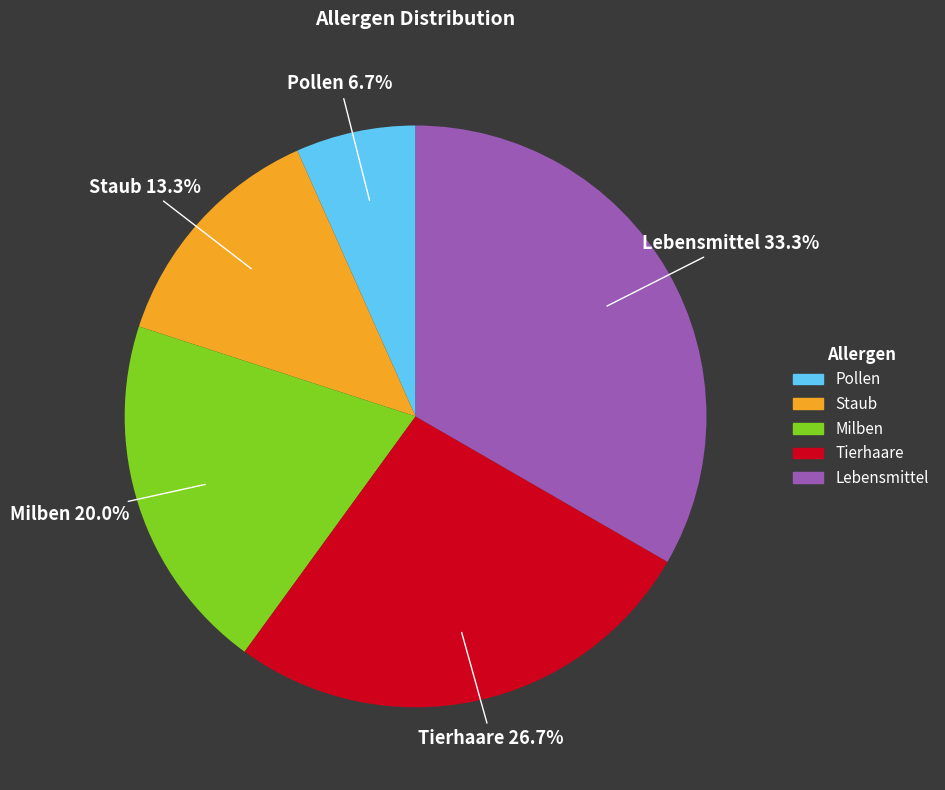

To the nearest percent, what is the difference between the Milben and Tierhaare slice percentages?

7%